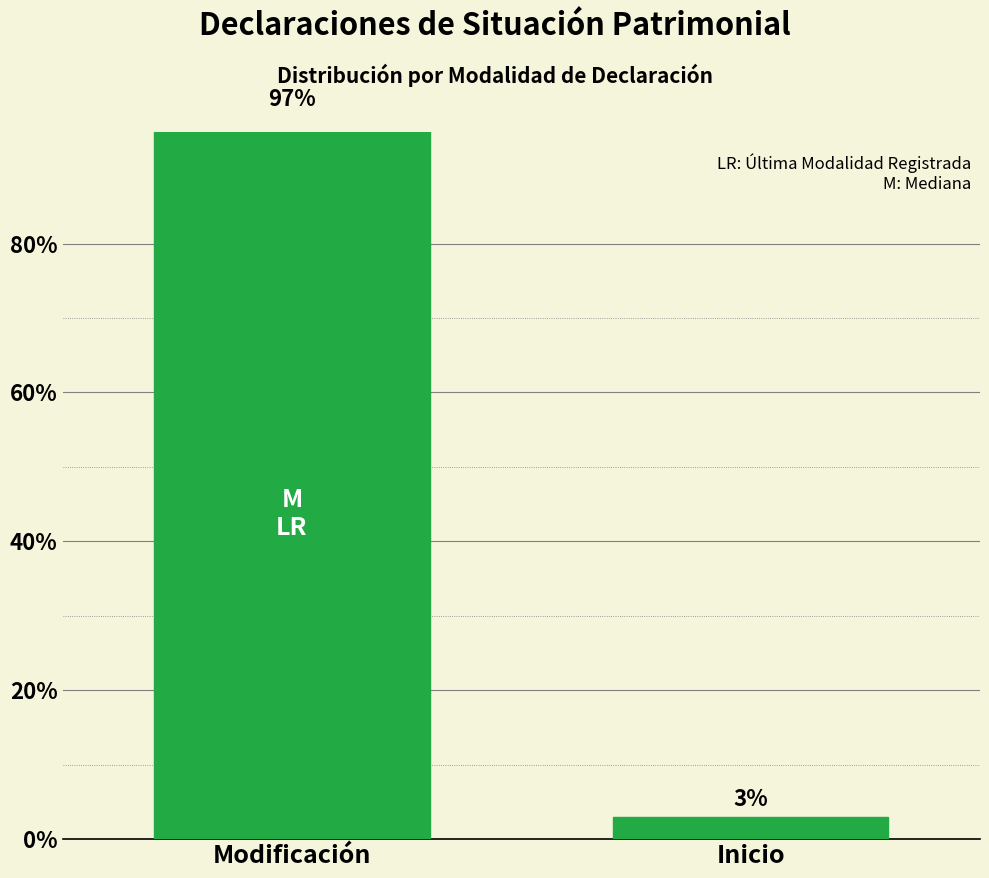

Is it true that the value at Modificación is 30.4?

False